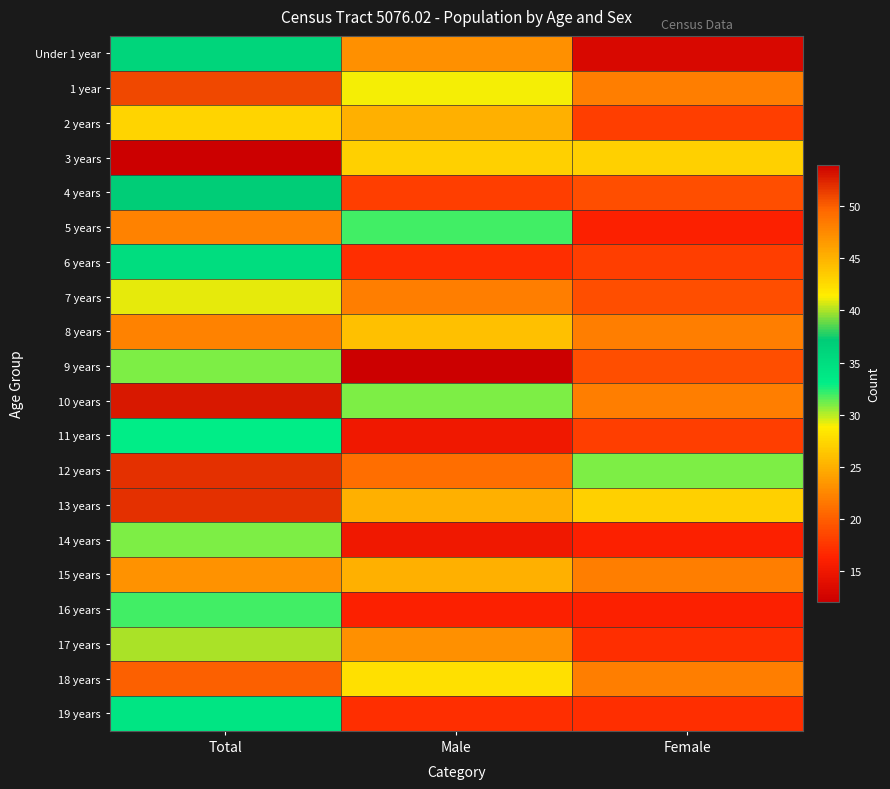

Reading left to right, what are all the values shown in this chart?

Under 1 year: Total=36	Male=23	Female=13
1 year: Total=51	Male=29	Female=22
2 years: Total=43	Male=25	Female=18
3 years: Total=54	Male=27	Female=27
4 years: Total=37	Male=18	Female=19
5 years: Total=48	Male=32	Female=16
6 years: Total=35	Male=17	Female=18
7 years: Total=41	Male=22	Female=19
8 years: Total=48	Male=26	Female=22
9 years: Total=31	Male=12	Female=19
10 years: Total=53	Male=31	Female=22
11 years: Total=33	Male=15	Female=18
12 years: Total=52	Male=21	Female=31
13 years: Total=52	Male=25	Female=27
14 years: Total=31	Male=15	Female=16
15 years: Total=47	Male=25	Female=22
16 years: Total=32	Male=16	Female=16
17 years: Total=40	Male=23	Female=17
18 years: Total=50	Male=28	Female=22
19 years: Total=34	Male=17	Female=17